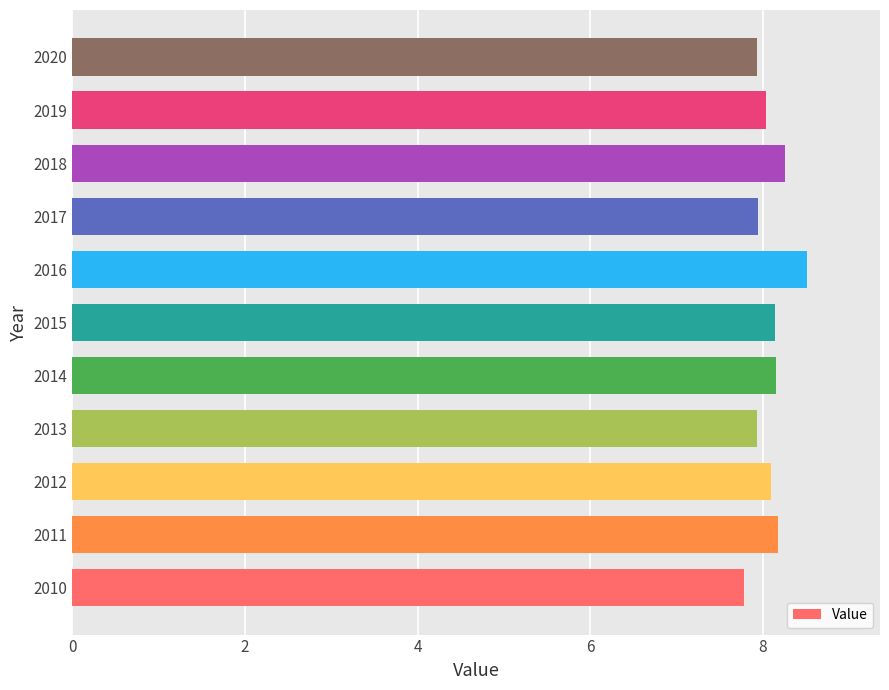

At which category does the chart reach its peak across all series?

2016